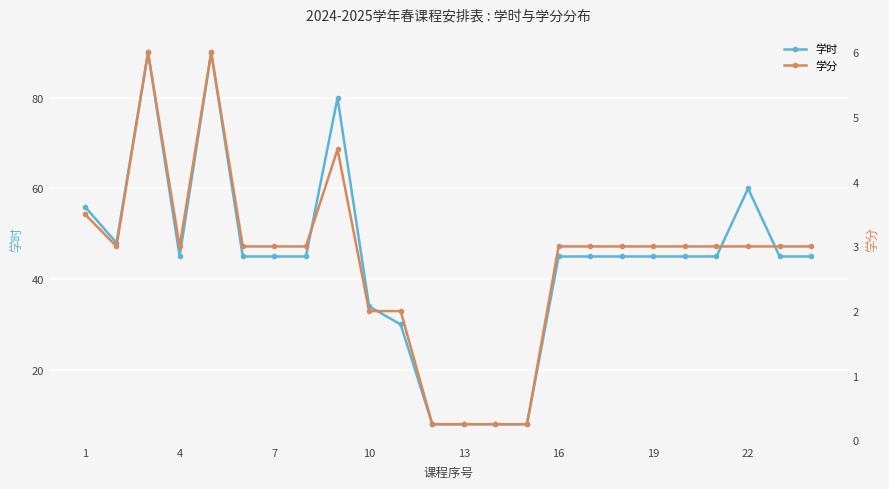

The value of 学时 at 7 is 45. True or false?

True